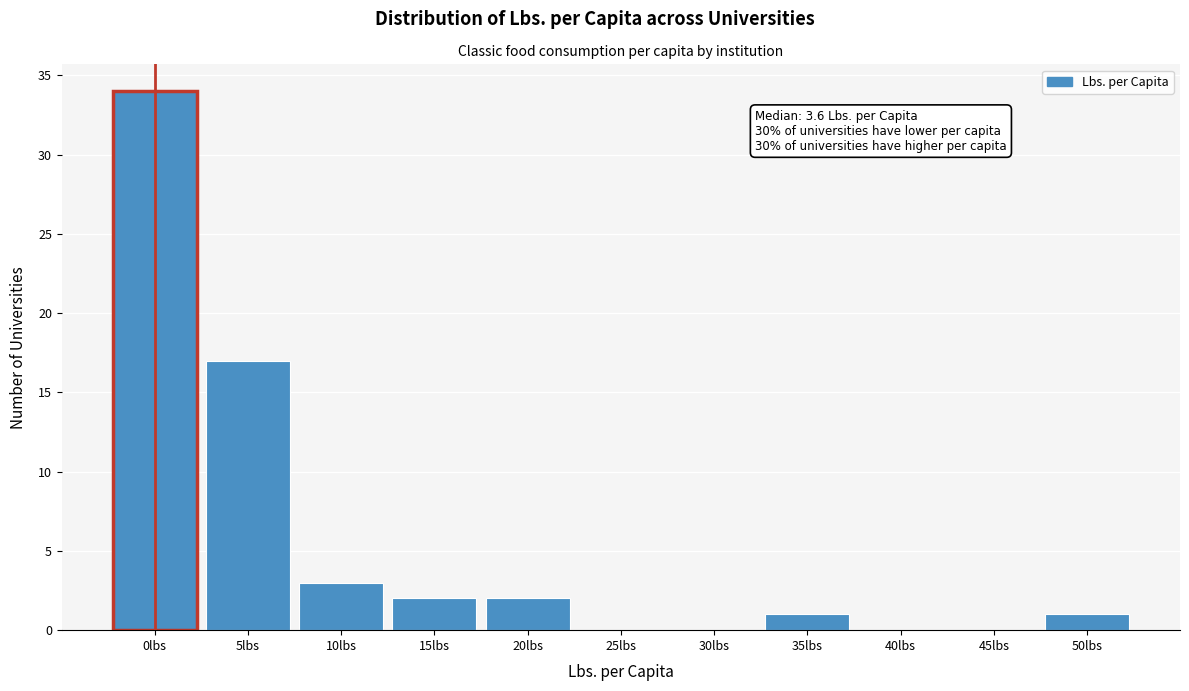

Reading left to right, transcribe all the data shown in this chart.

0lbs=34	5lbs=17	10lbs=3	15lbs=2	20lbs=2	25lbs=0	30lbs=0	35lbs=1	40lbs=0	45lbs=0	50lbs=1